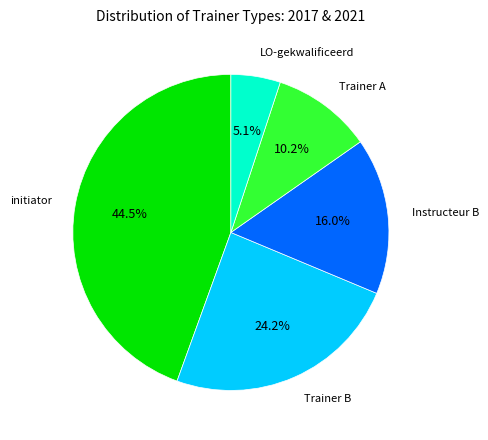

Does any single category account for the majority?

No